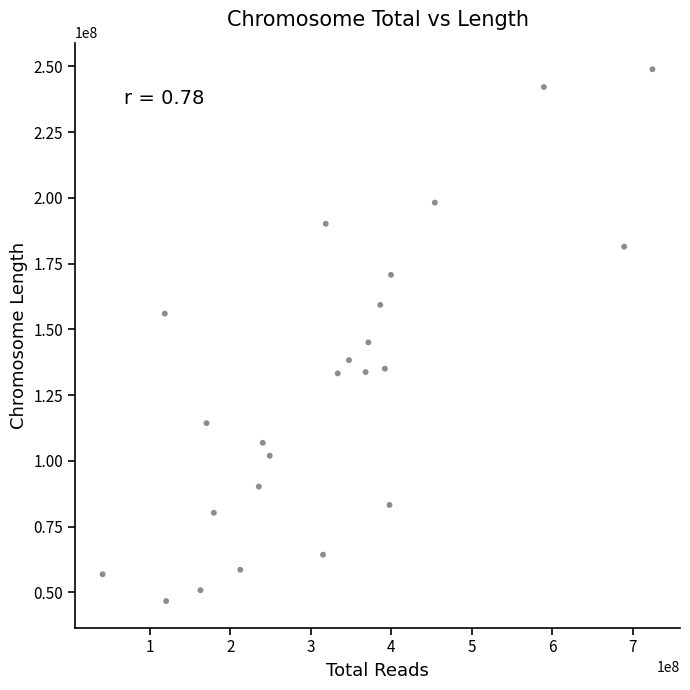

What Y value in the scatter plot is closest to 147823205?

145077667